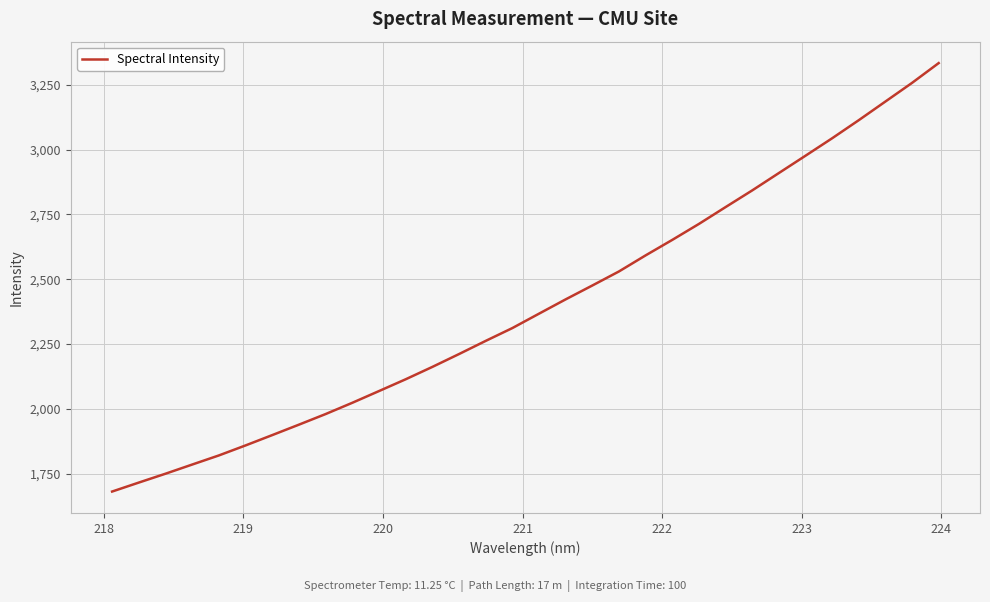

What is the greatest value displayed?

3333.6